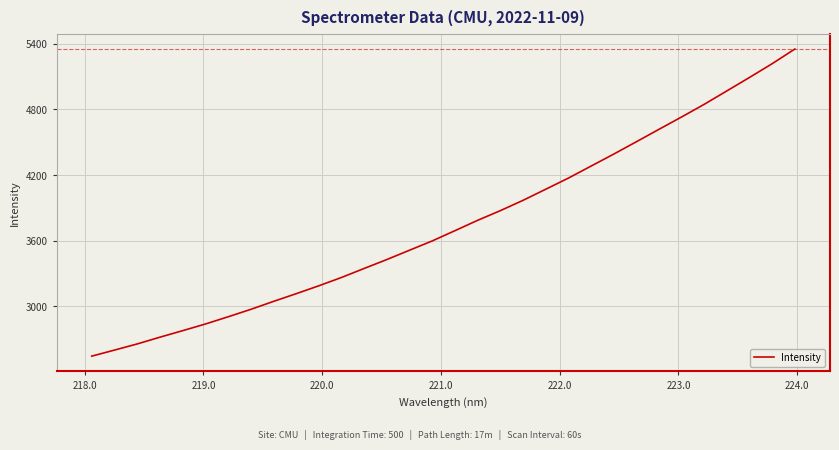

What is the difference between the maximum and minimum values?

2805.5